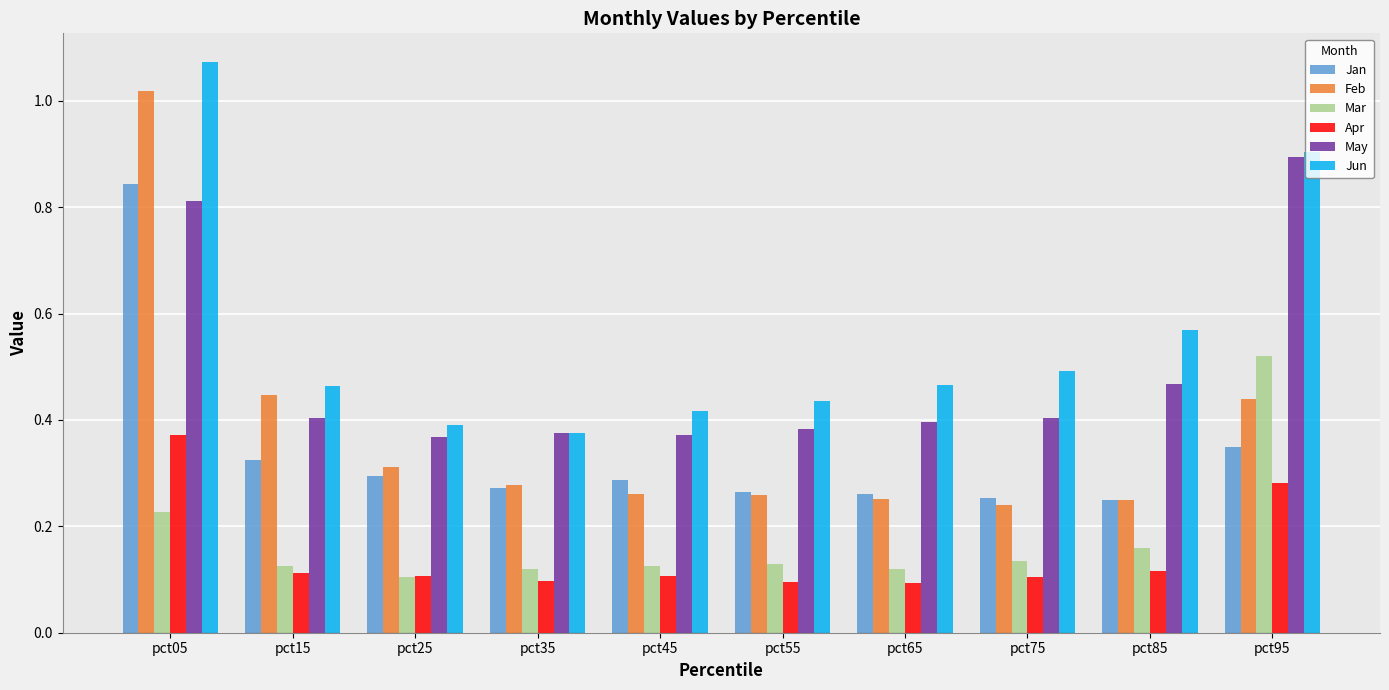

Rank the series by their maximum value, from lowest to highest.

Apr, Mar, Jan, May, Feb, Jun